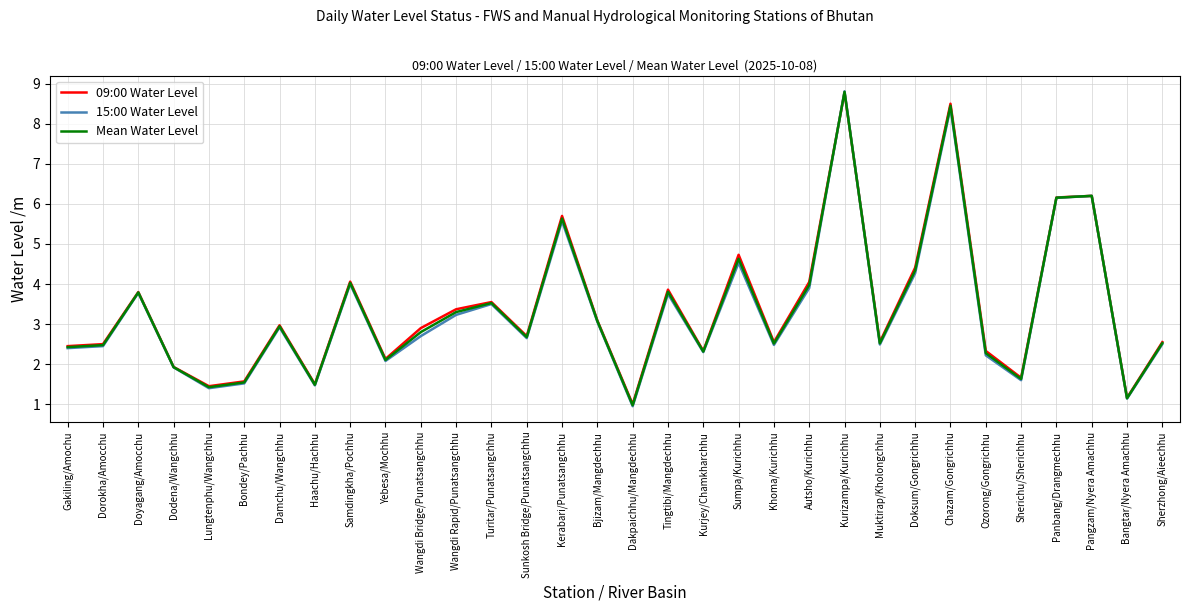

Between Wangdi Bridge/Punatsangchhu and Kerabari/Punatsangchhu, which series saw the biggest shift?

15:00 Water Level